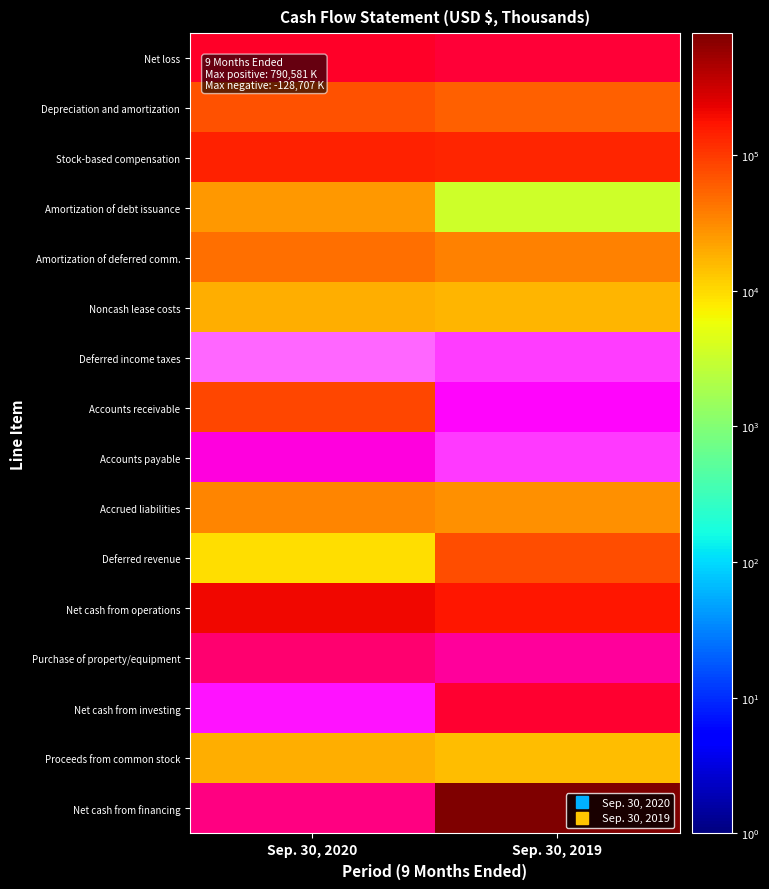

What is the difference between the Deferred income taxes values at Sep. 30, 2019 and Sep. 30, 2020?

1227